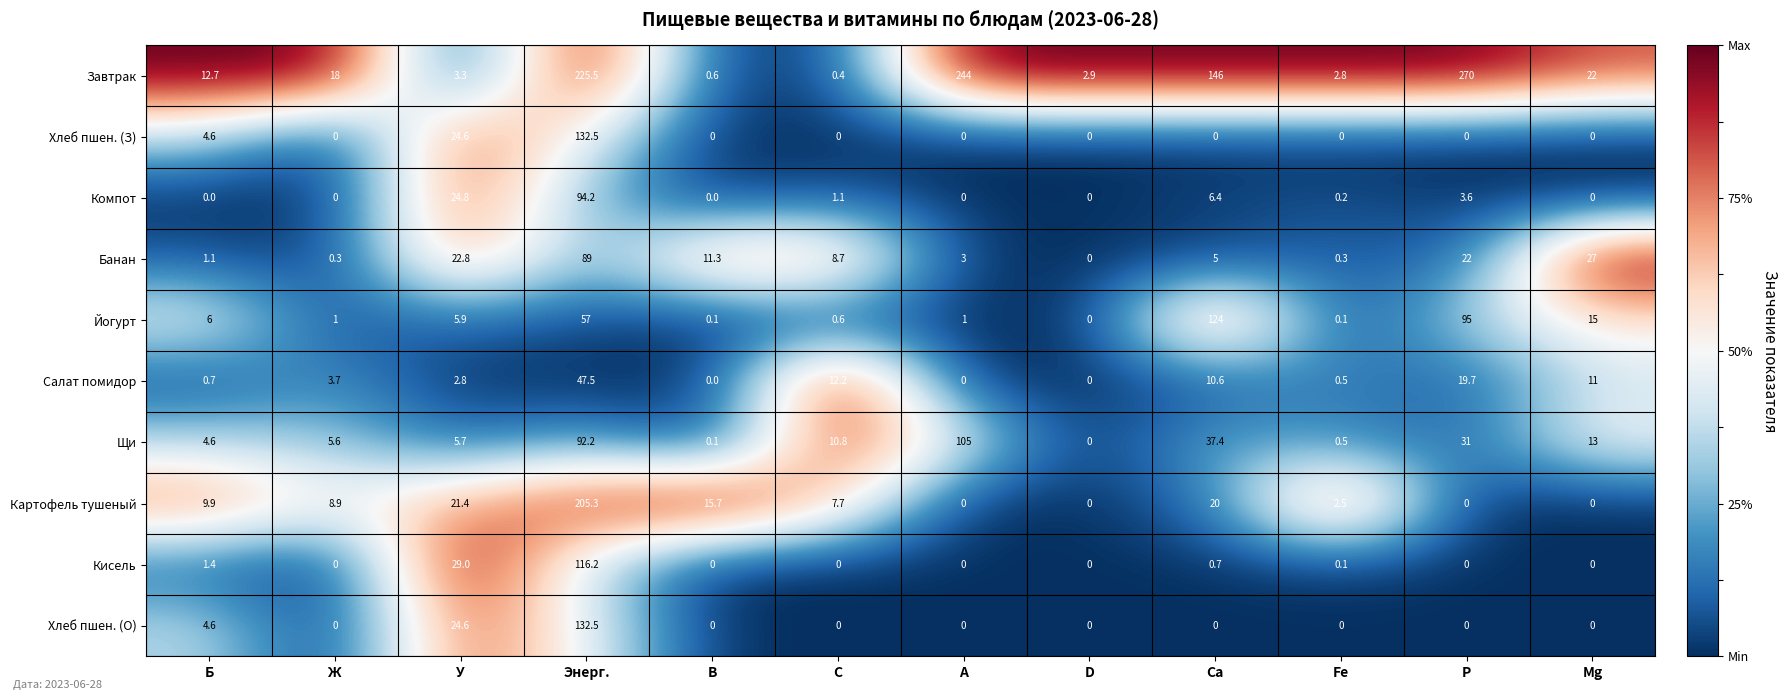

What is the average value of the Компот series?

10.9